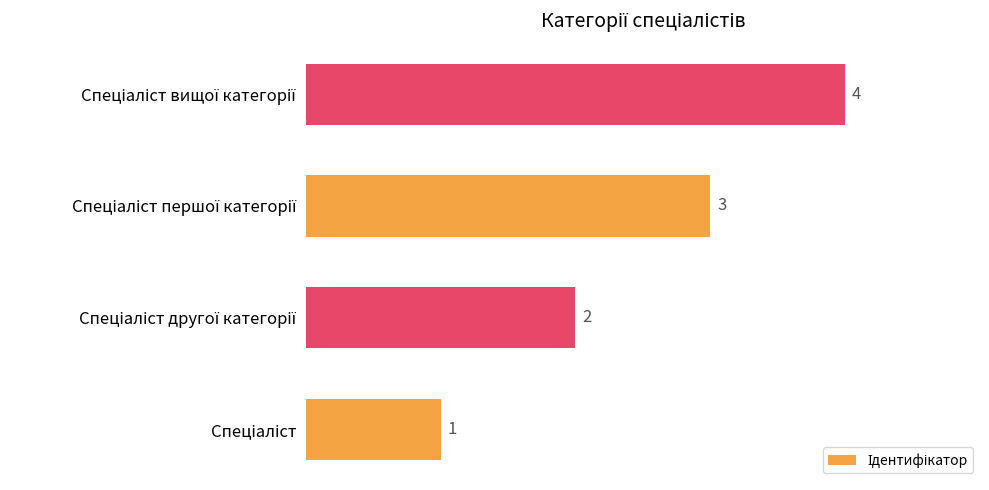

Count the values in the range 2 to 4.

3